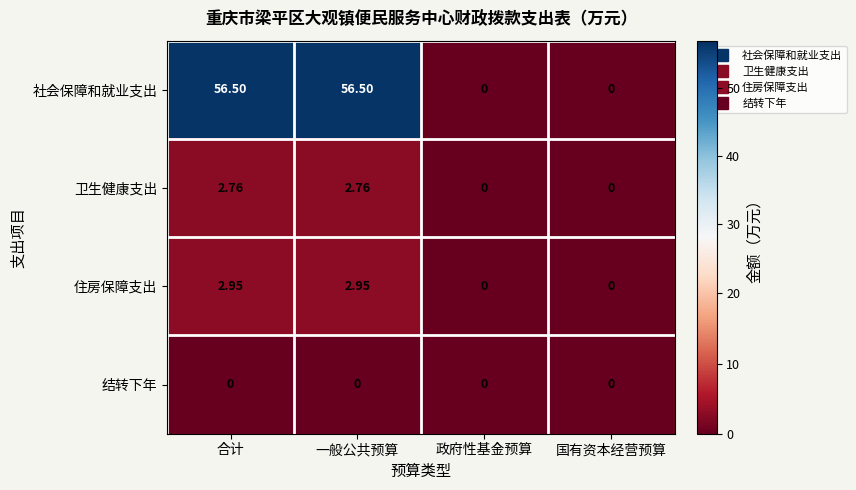

At which label does 社会保障和就业支出 first exceed 56?

合计